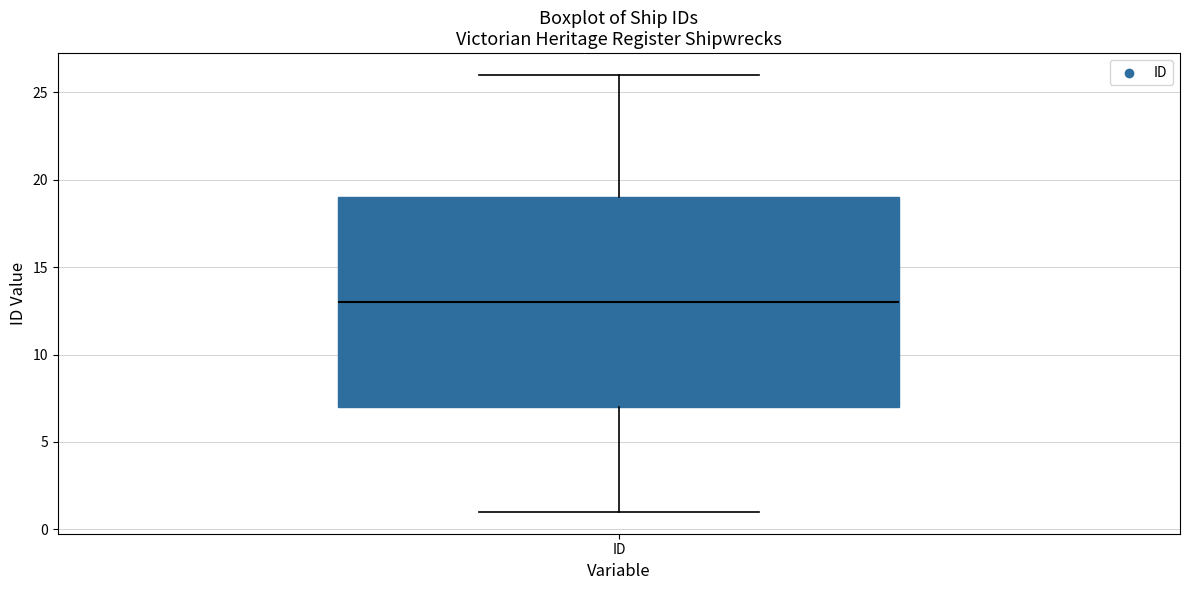

Where is the upper edge of the box for ID on the y-axis? The values are not printed on the chart, so give them approximately, as read against the axis.

19